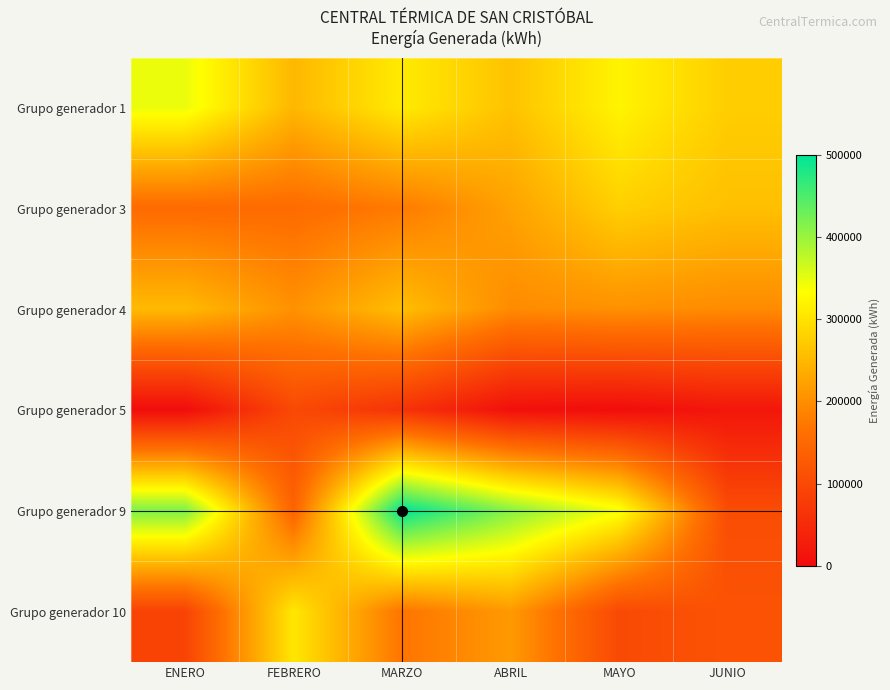

Between FEBRERO and JUNIO, which is larger?

JUNIO